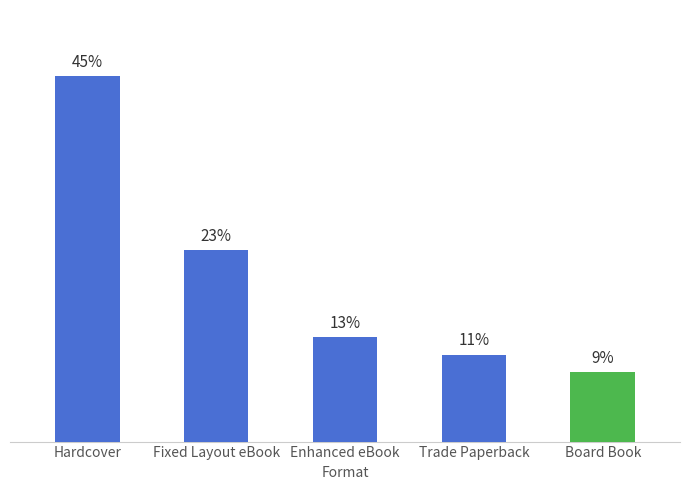

How many series are shown in this chart?

1